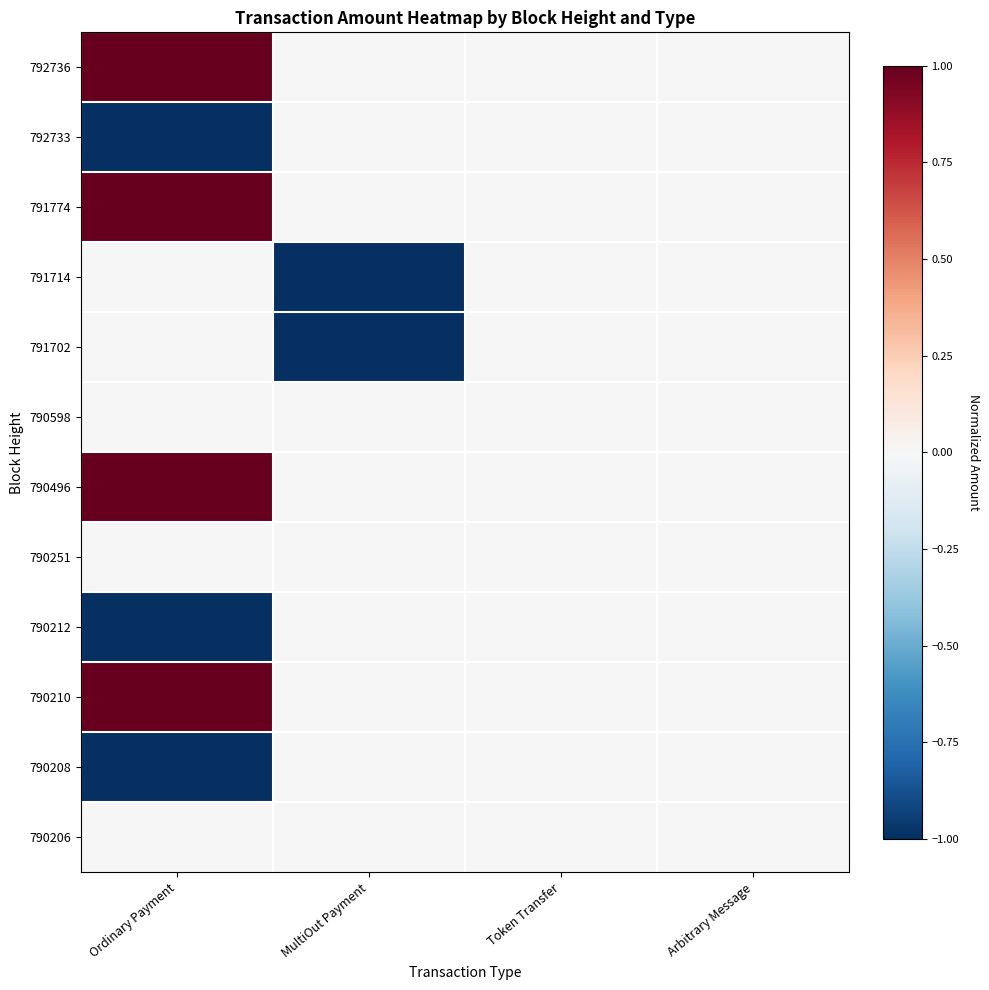

Between MultiOut Payment and Ordinary Payment, which is larger?

Ordinary Payment